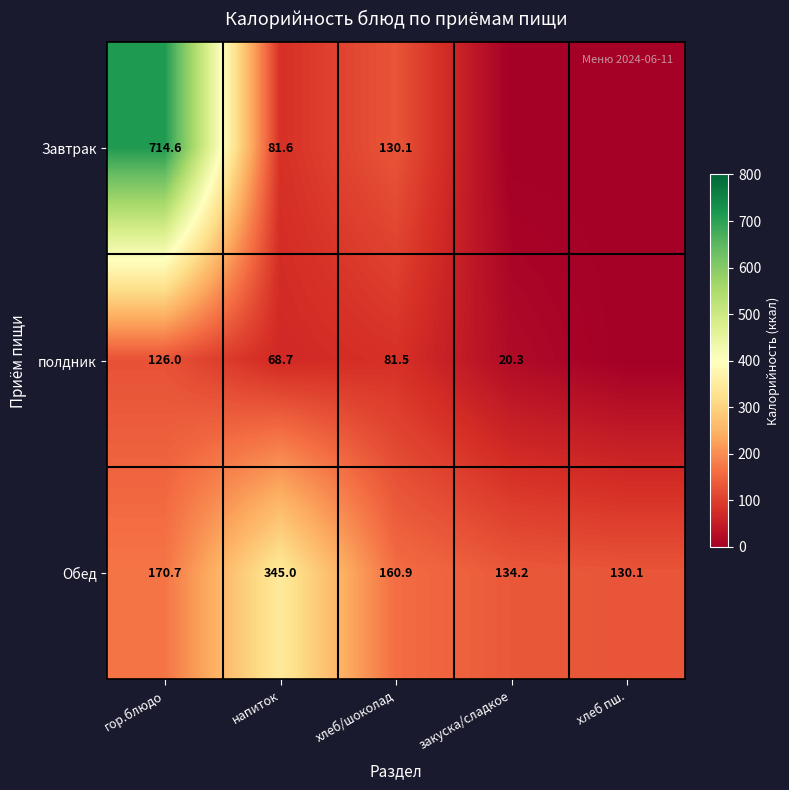

At напиток, list the series in order from smallest to largest.

полдник, Завтрак, Обед